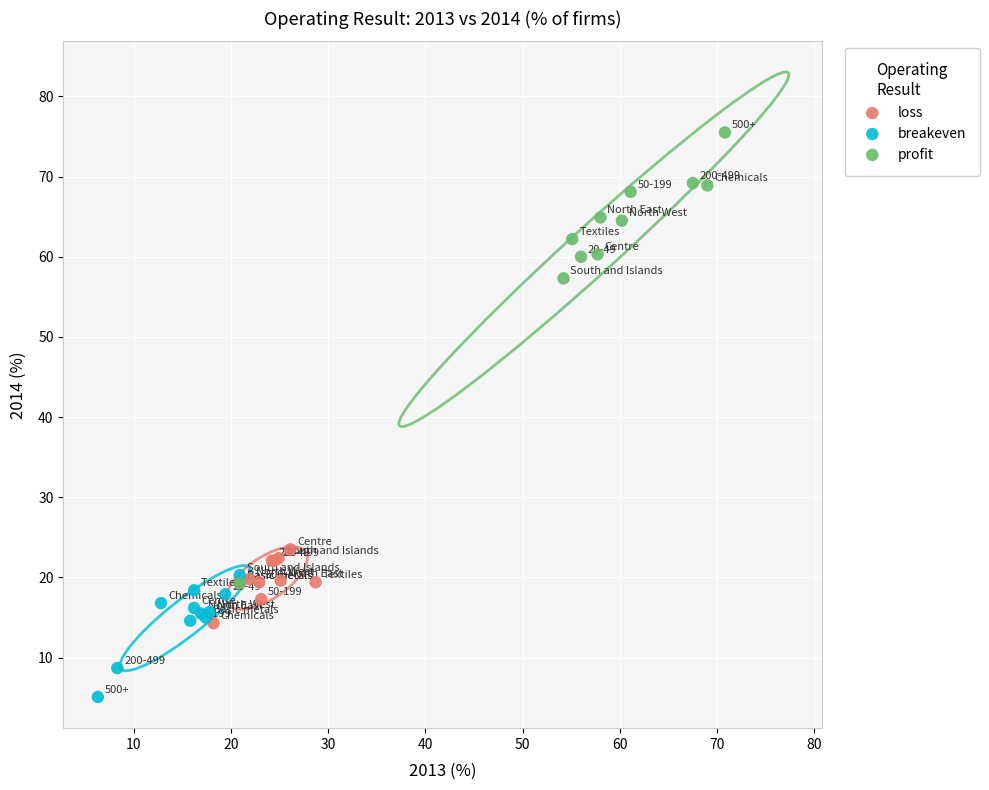

Which series reaches the maximum Y coordinate?

profit